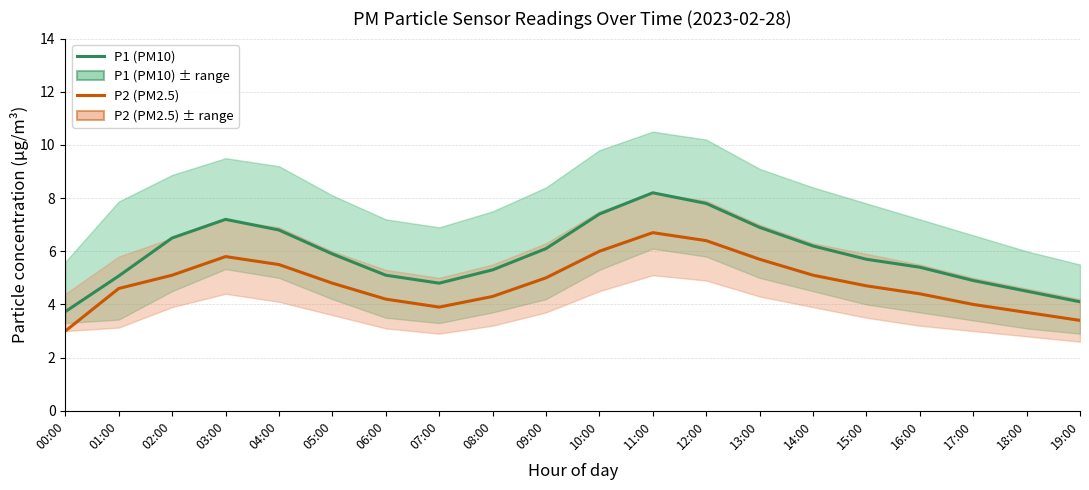

What is the value of the P1 (PM10) point at the 7th from the left?

5.1